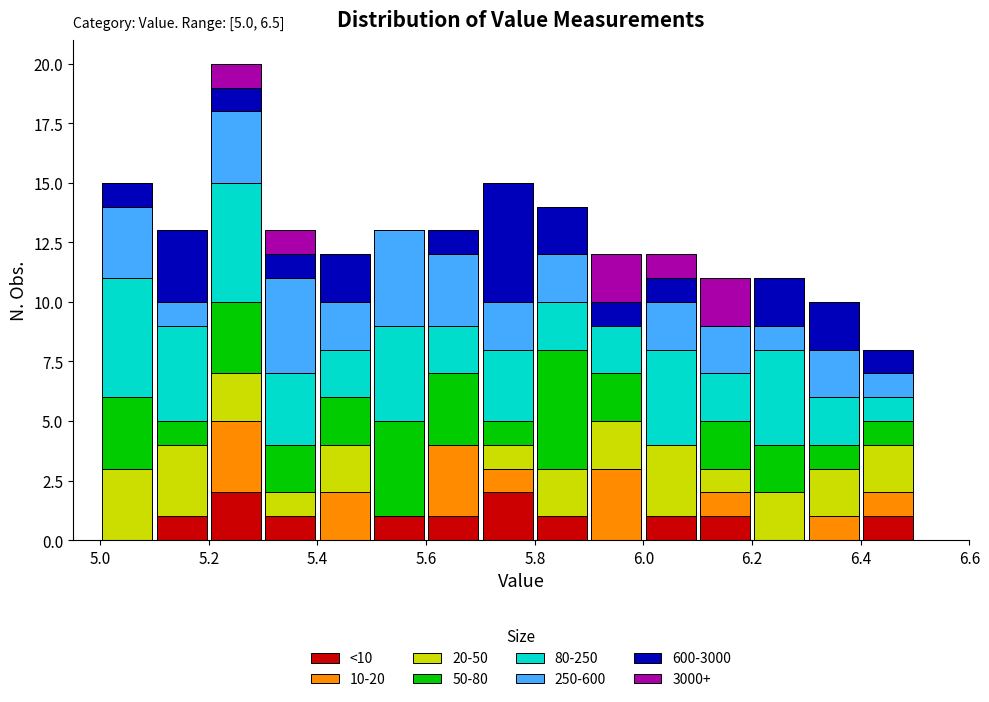

Which range on the x-axis has the tallest stacked bar (by total height)?

5.2 to 5.3